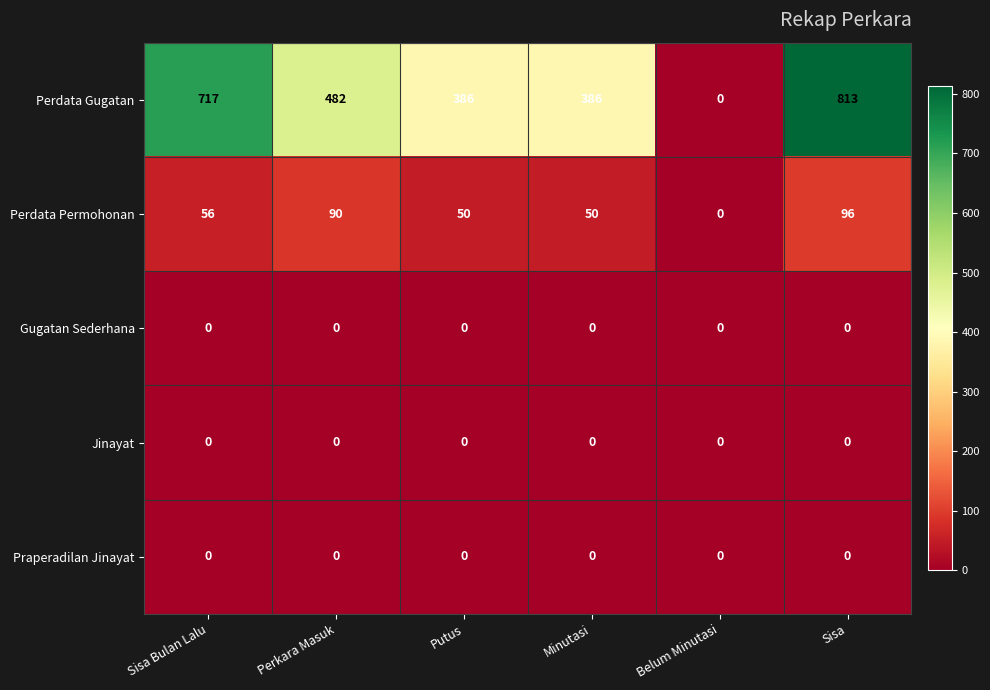

At which label does Perdata Gugatan first exceed 482?

Sisa Bulan Lalu